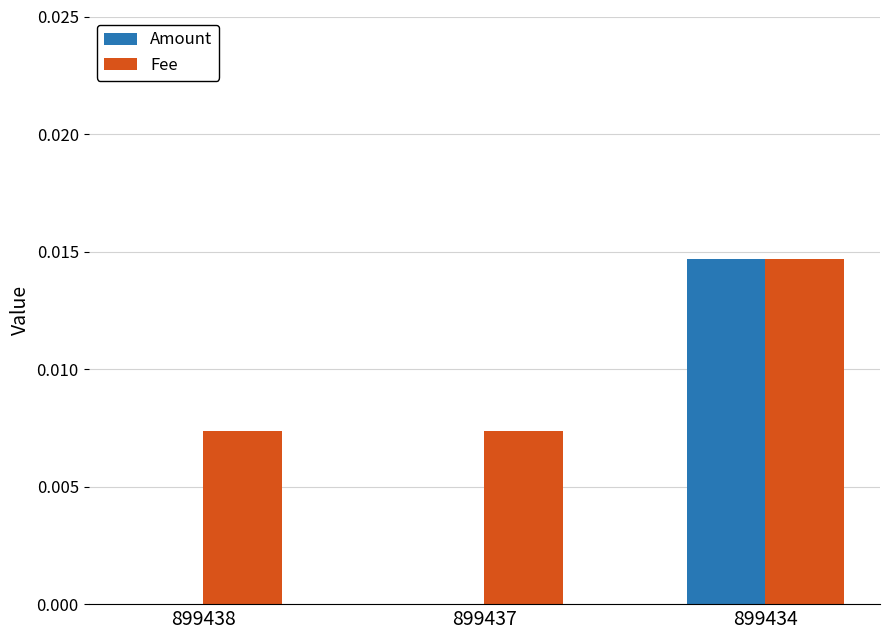

Is the value of Fee at 899438 greater than the value of Amount at 899438?

Yes